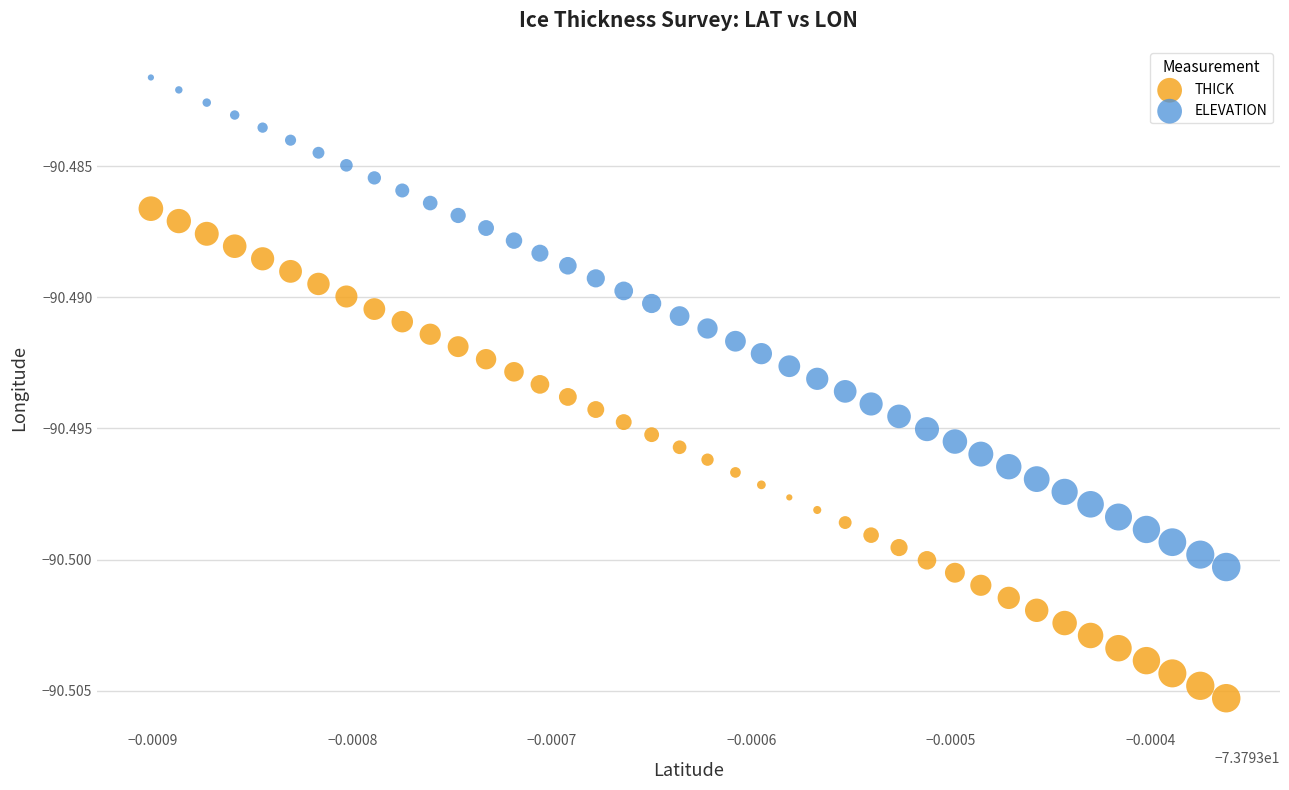

Which series reaches the maximum Y coordinate?

ELEVATION